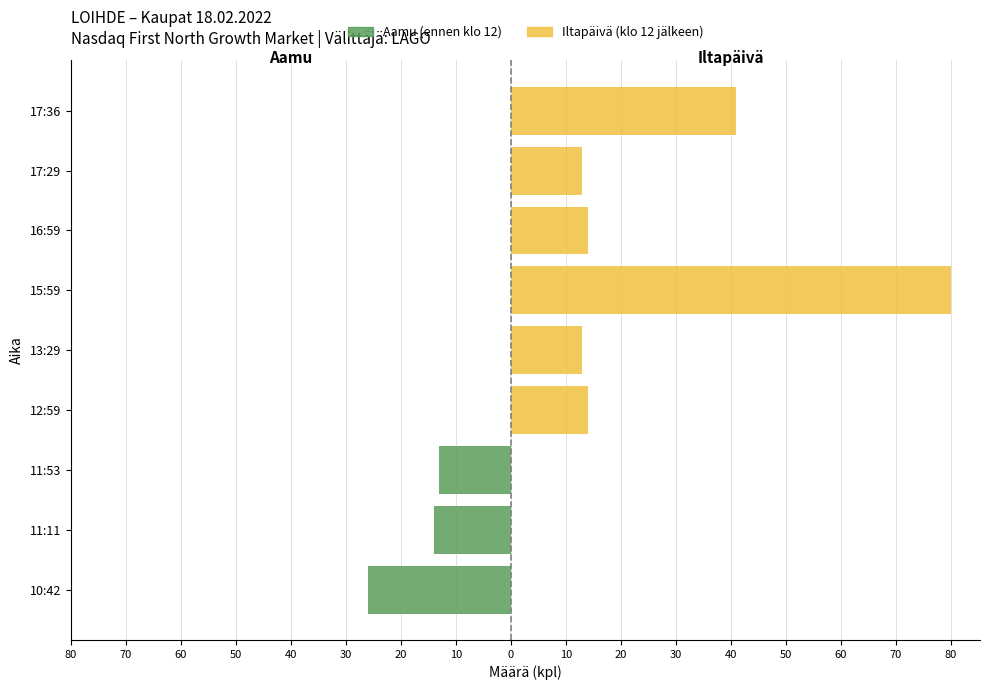

What is the difference between the second highest and second lowest values in the Iltapäivä (klo 12 jälkeen) series?

41